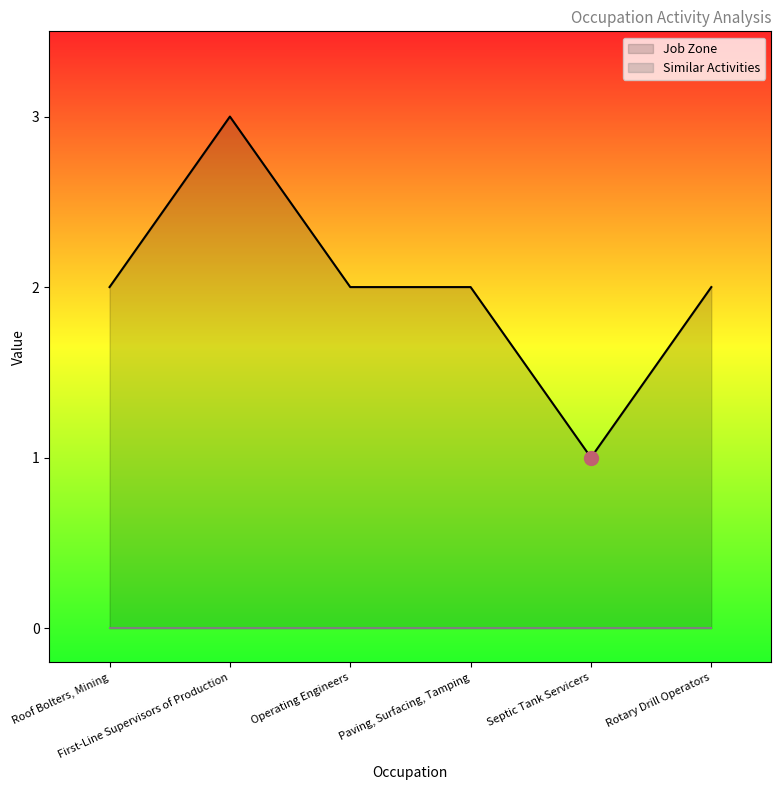

At which label does Job Zone reach its peak?

First-Line Supervisors of Production